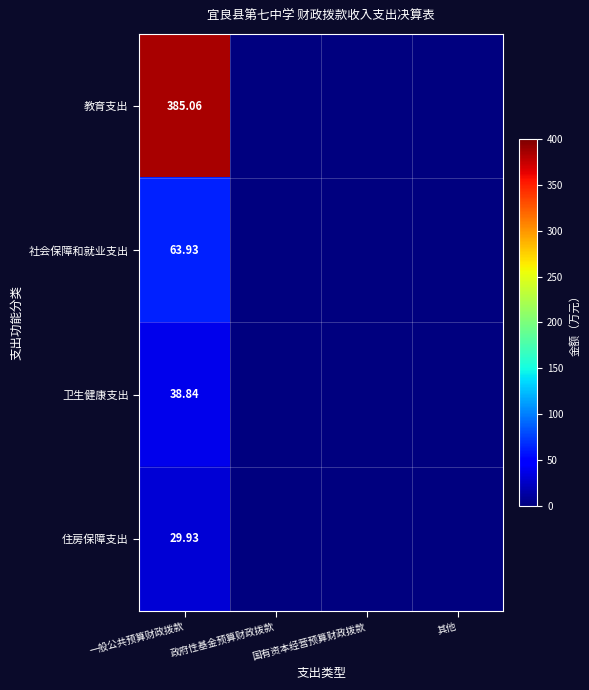

How many positive values does the 教育支出 series have?

1